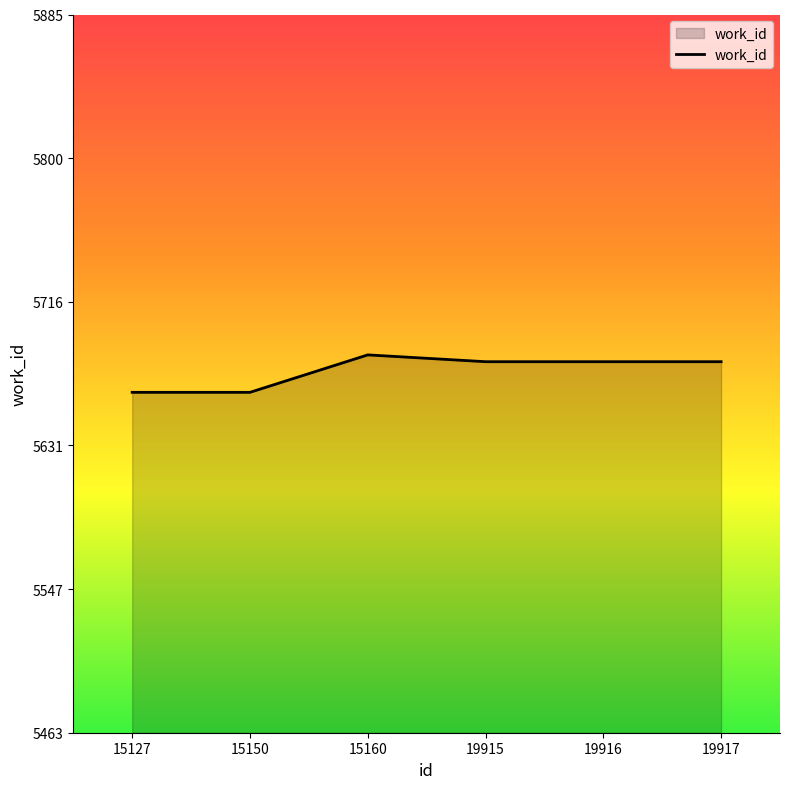

Between 19915 and 15127, which is larger?

19915